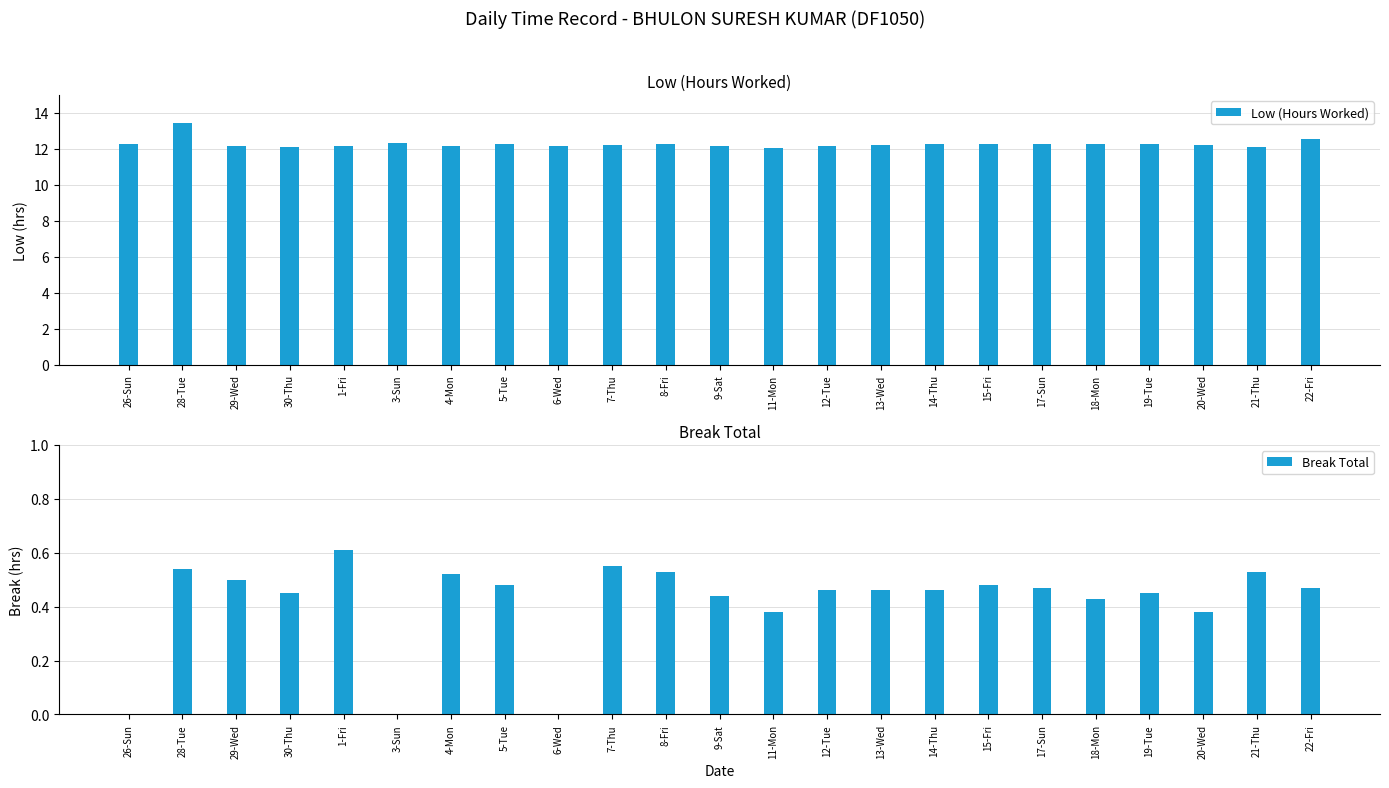

What is the difference between the Low (Hours Worked) values at 11-Mon and 1-Fri?

0.1